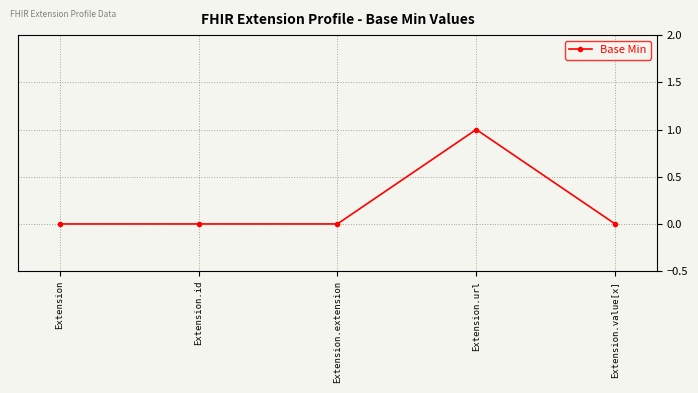

Which category has the highest value across all series?

Extension.url